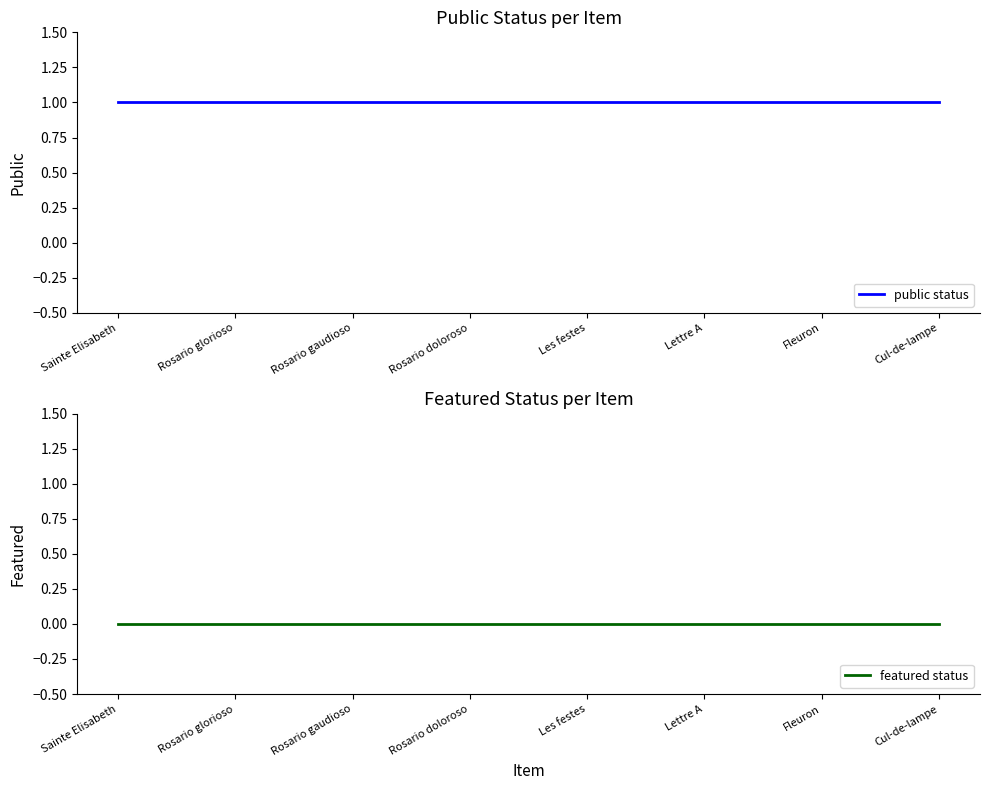

Count the number of data series in this chart.

2